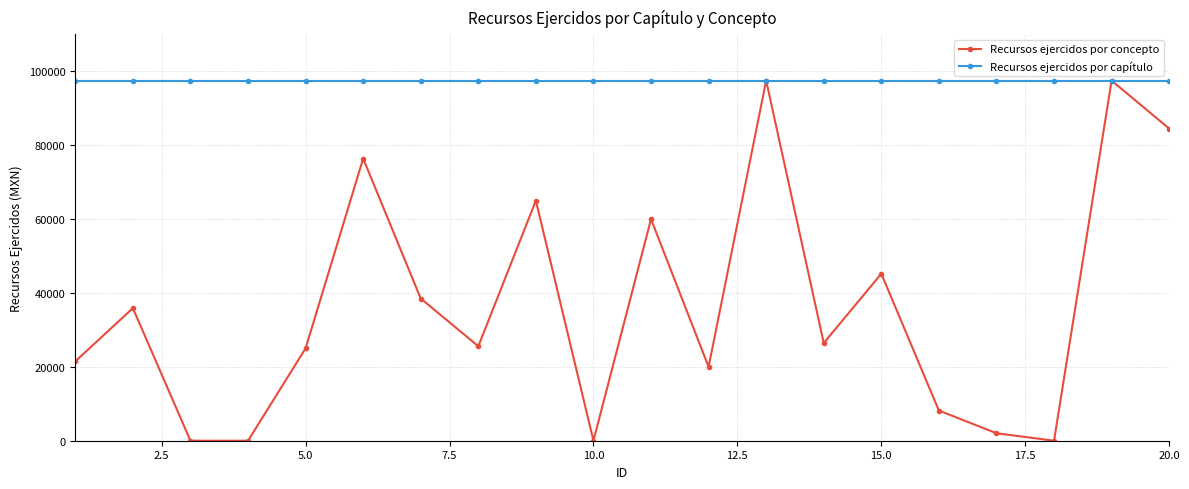

List the series in order of their overall mean, lowest first.

Recursos ejercidos por concepto, Recursos ejercidos por capítulo